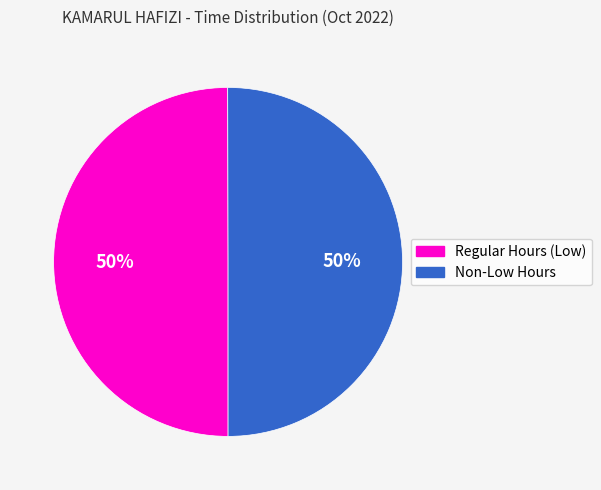

Is it true that Regular Hours (Low) is 50% of the pie?

True